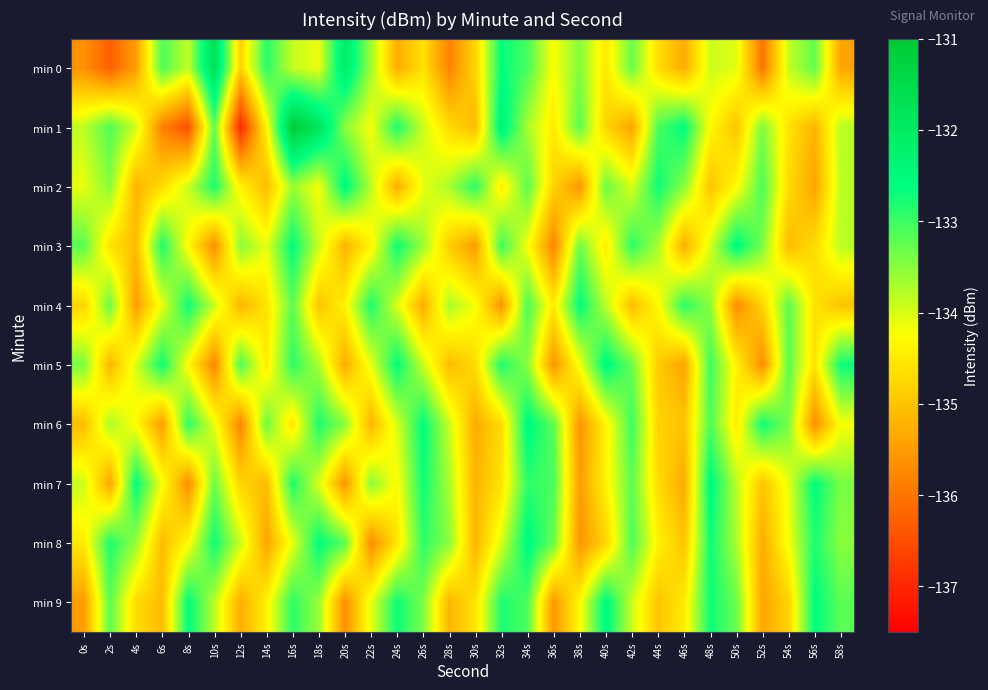

What is the smallest value displayed?

-137.0